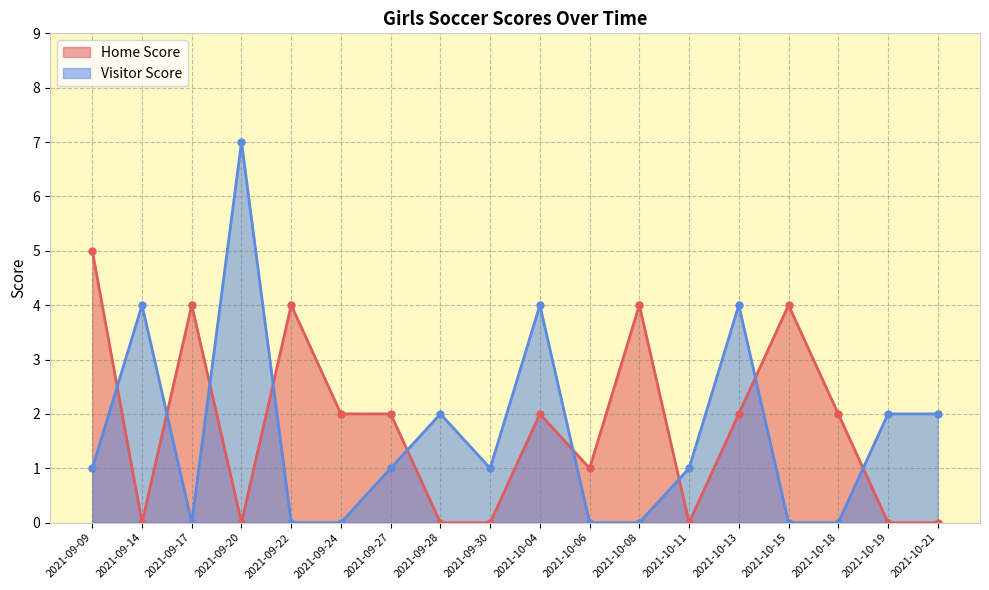

What is the maximum value shown in the chart?

7